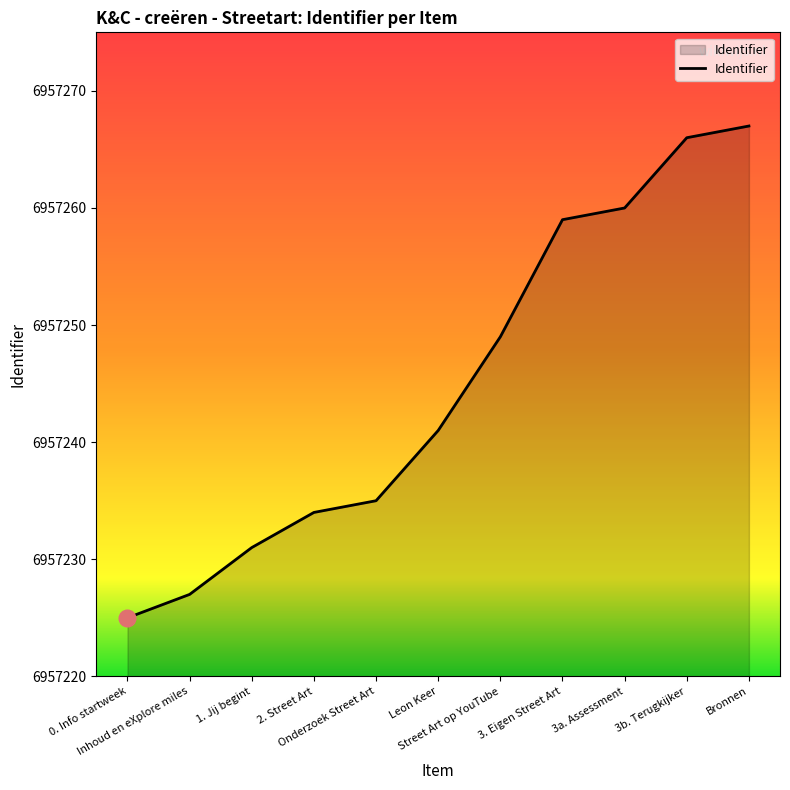

Does the chart display data point markers on the line(s)?

No